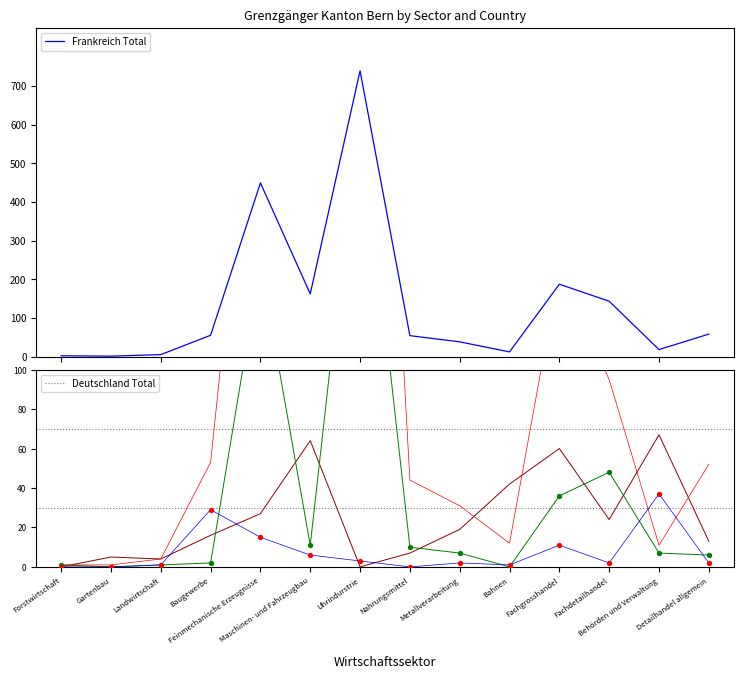

Which series has the widest spread of Y values?

Frankreich Total